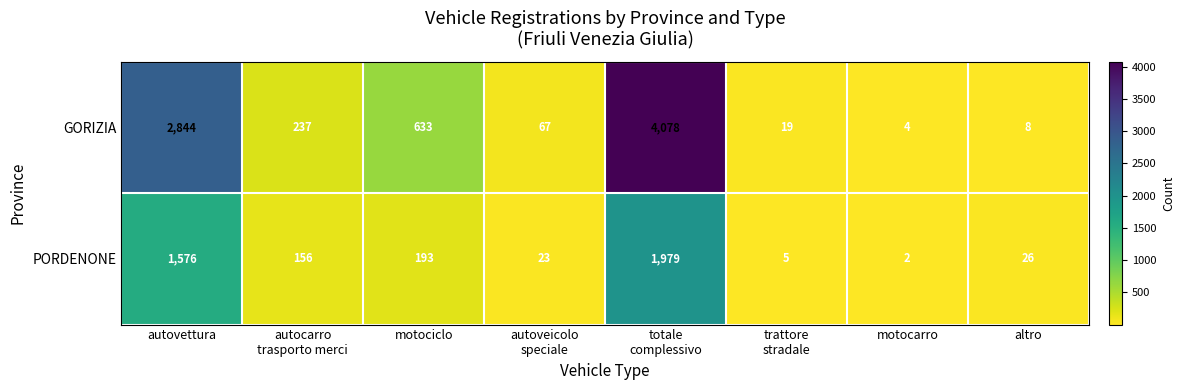

Where is PORDENONE nearest to the value 990?

autovettura